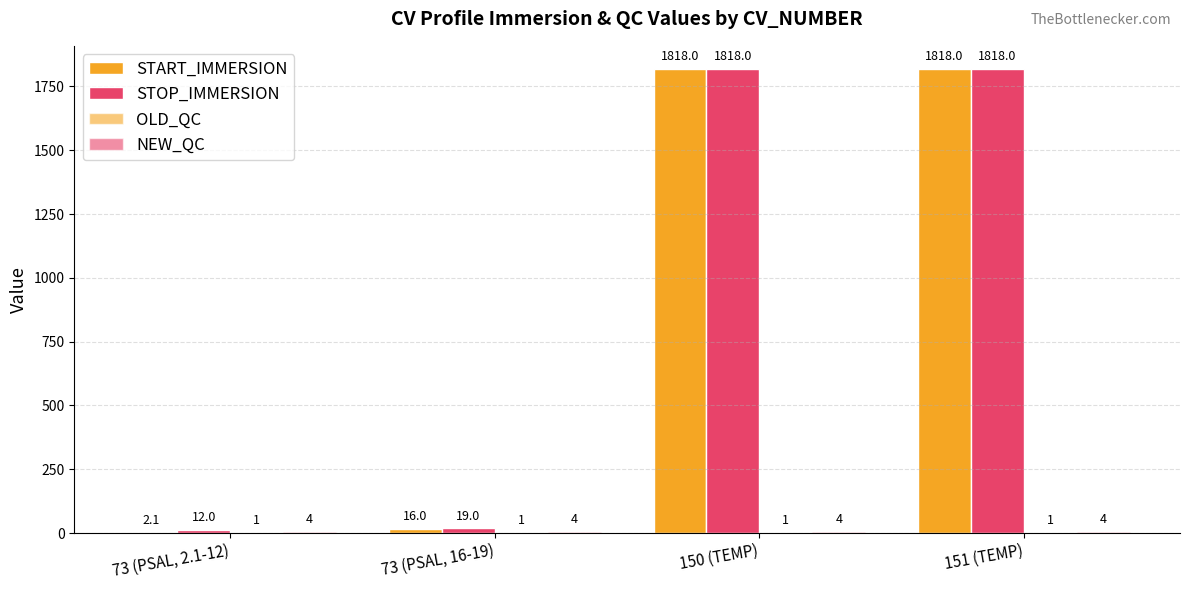

Are the bars grouped side by side (vs. stacked)?

Yes